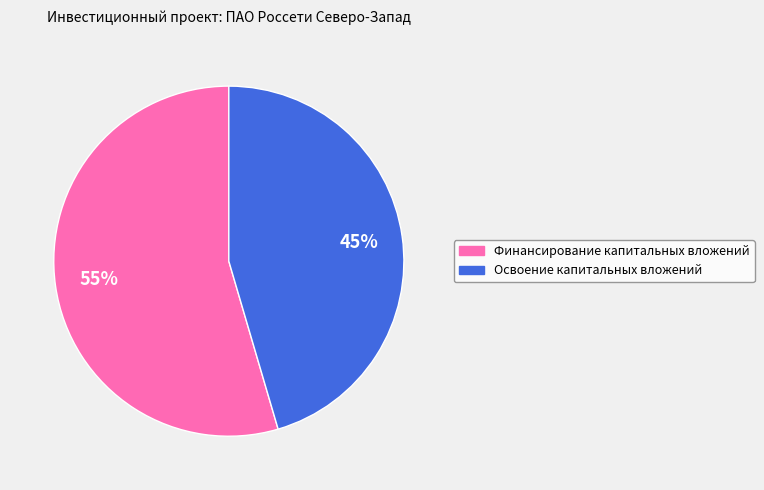

Is there any slice that represents more than half of the pie?

Yes